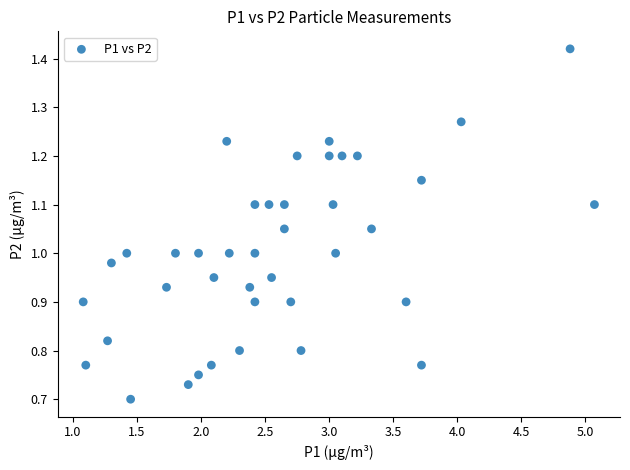

How many points are shown in the scatter plot?

40